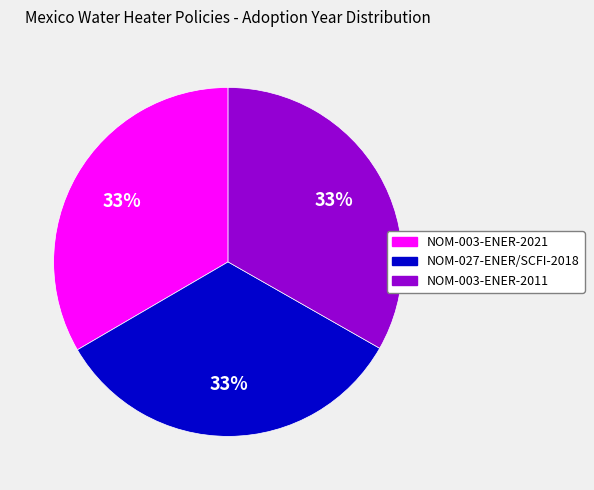

The NOM-003-ENER-2011 slice represents 48% of the pie. True or false?

False